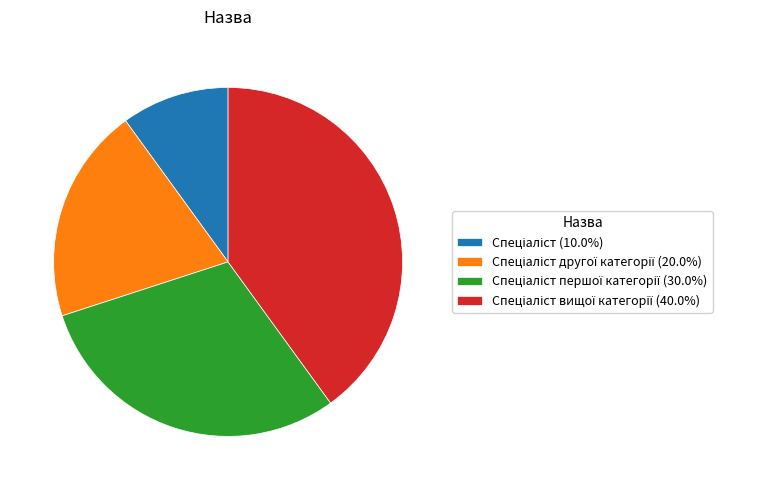

Is there any slice that represents more than half of the pie?

No